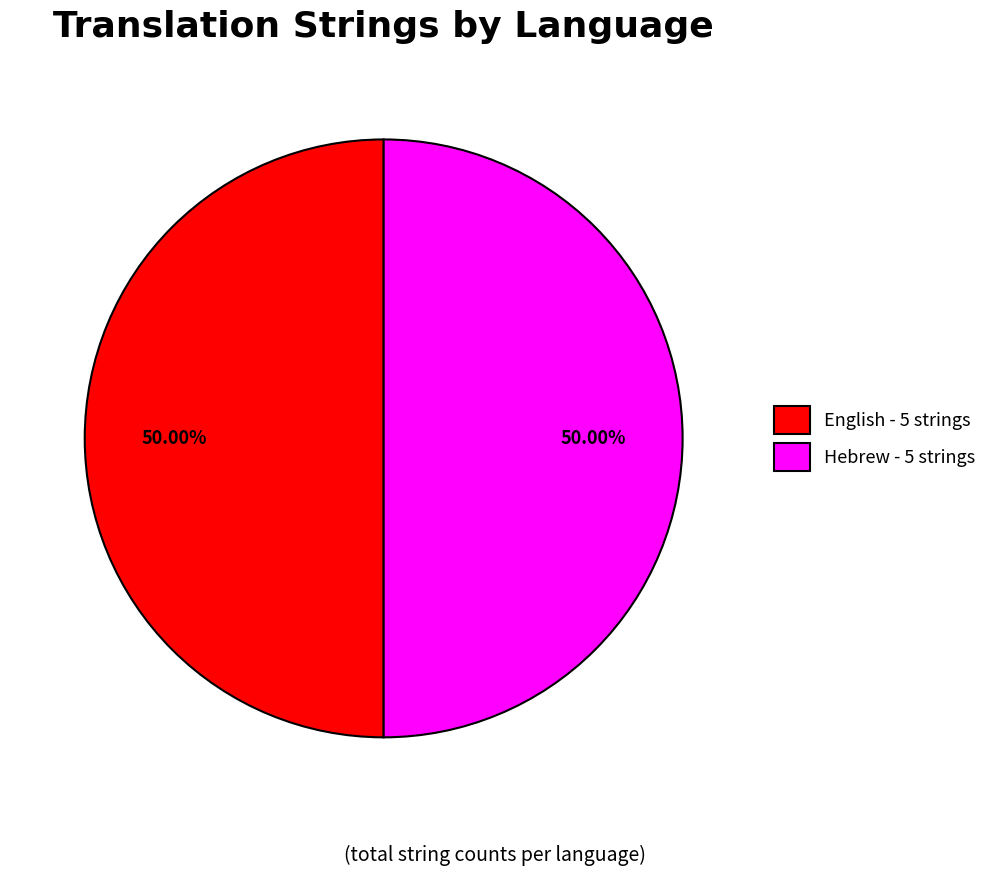

To the nearest percent, what percentage of the pie is English?

50%